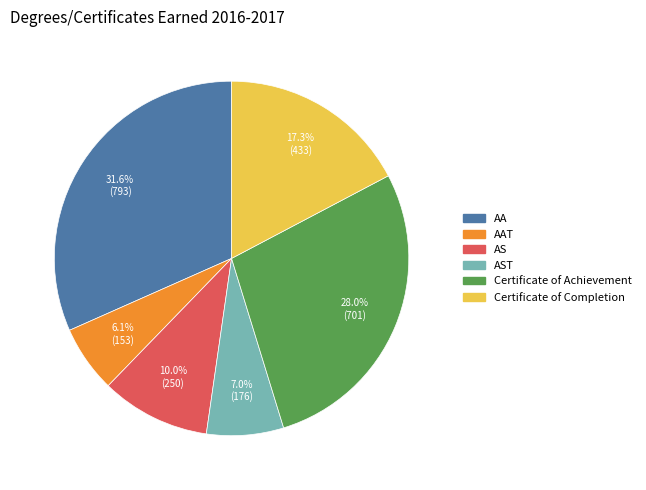

To the nearest percent, what percentage of the pie is AS?

10%